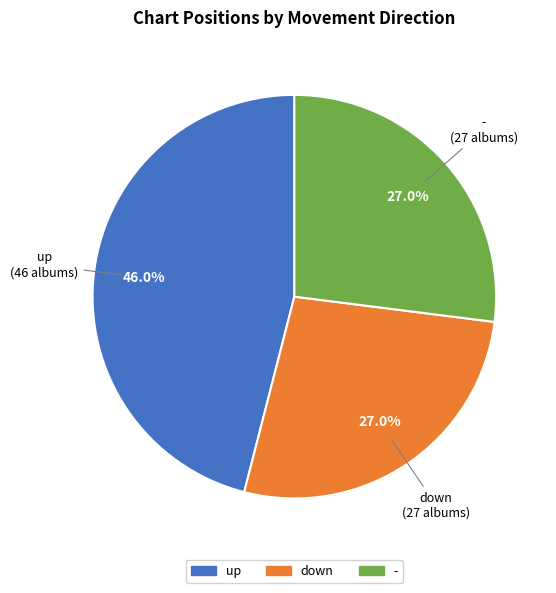

The - slice represents 33% of the pie. True or false?

False